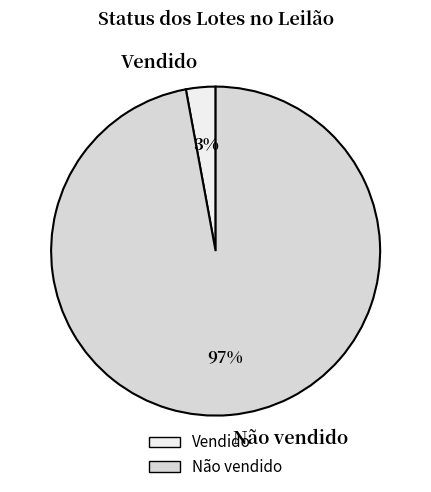

What is the smallest slice in the pie chart?

Vendido